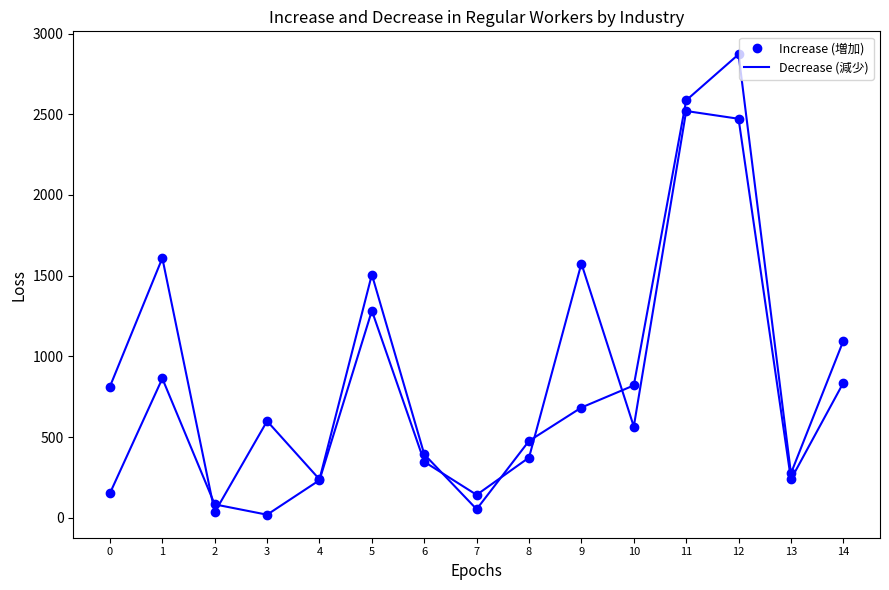

How many lines are shown in the chart?

2